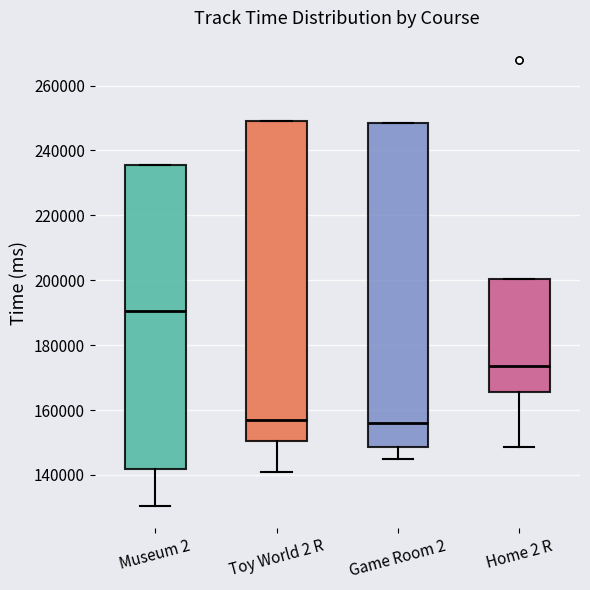

Reading left to right, read every box against the y-axis: the position of its median line, the range the box covers, and the ends of its whiskers. The values are not printed on the chart, so give them approximately, as read against the axis.

Museum 2: median 190000, box 142000 to 236000, whiskers 130000 to 236000
Toy World 2 R: median 158000, box 150000 to 250000, whiskers 140000 to 250000
Game Room 2: median 156000, box 148000 to 248000, whiskers 144000 to 248000
Home 2 R: median 174000, box 166000 to 200000, whiskers 148000 to 200000